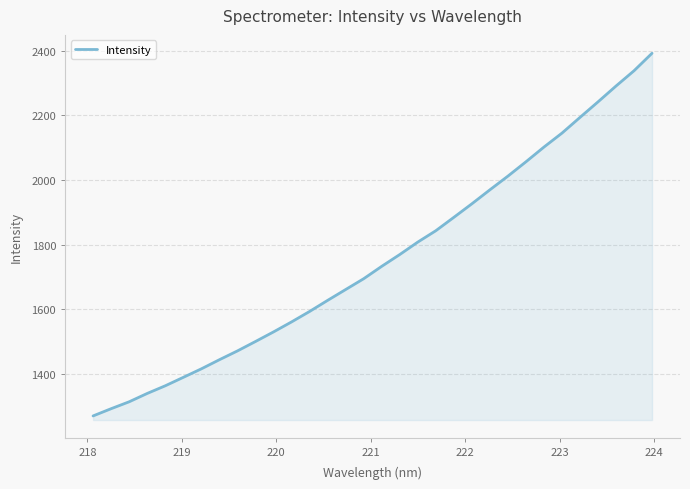

What is the minimum value shown in the chart?

1270.0